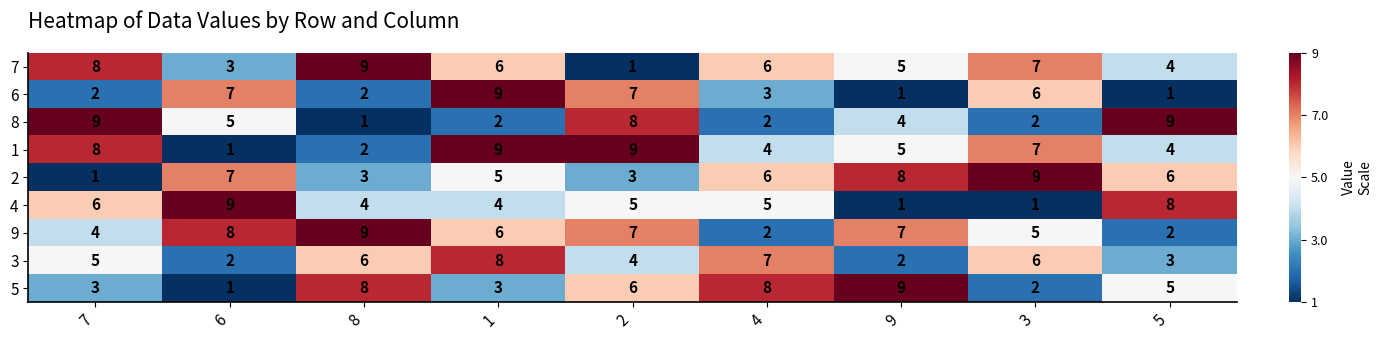

What is the spread (max minus min) of values at 6?

8